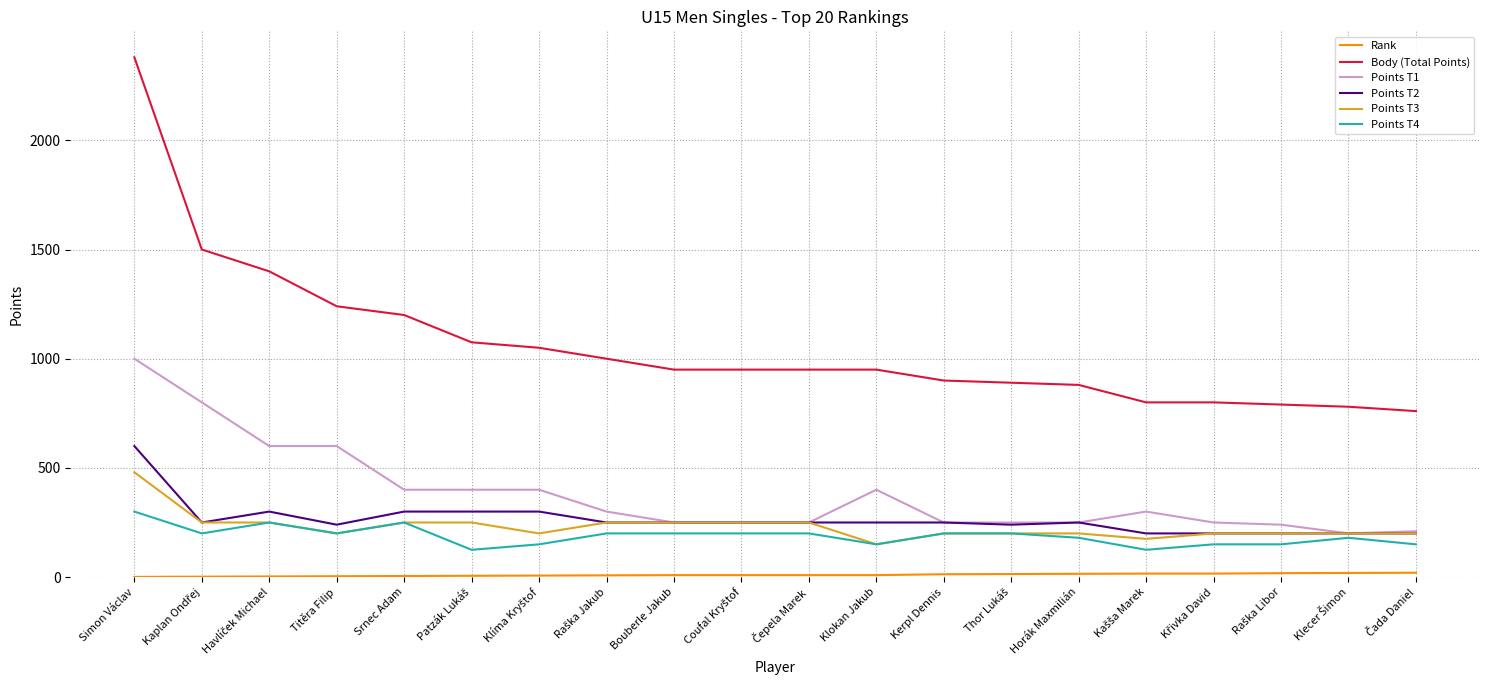

Which series has the largest range (max minus min)?

Body (Total Points)